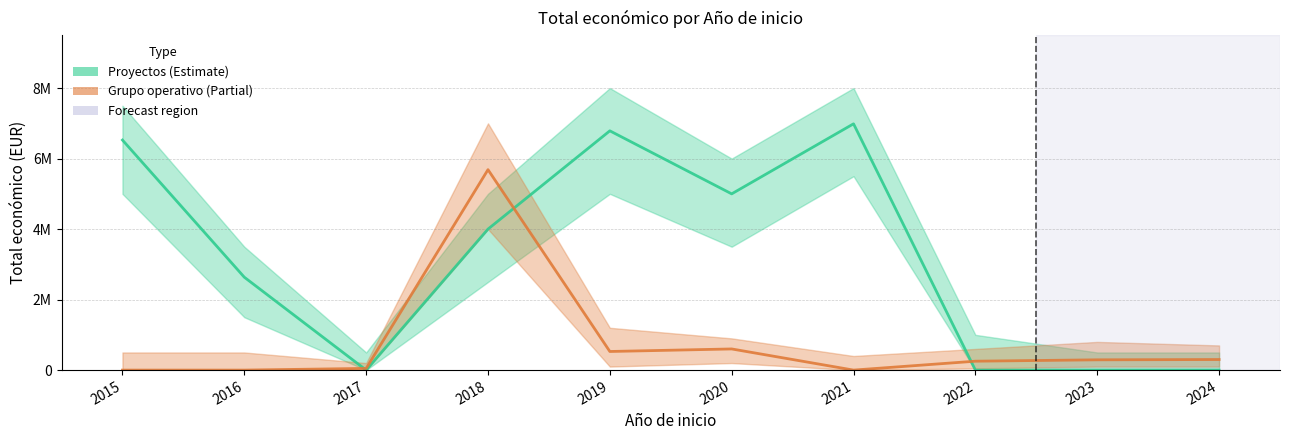

Which series changed the most between 2015 and 2018?

Grupo operativo